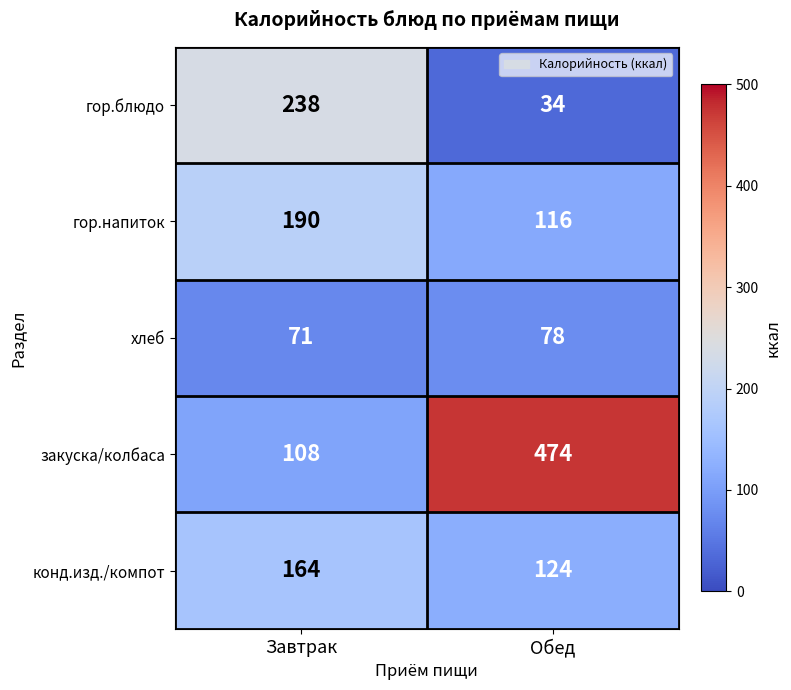

What is the difference between the highest and lowest values at Обед?

440